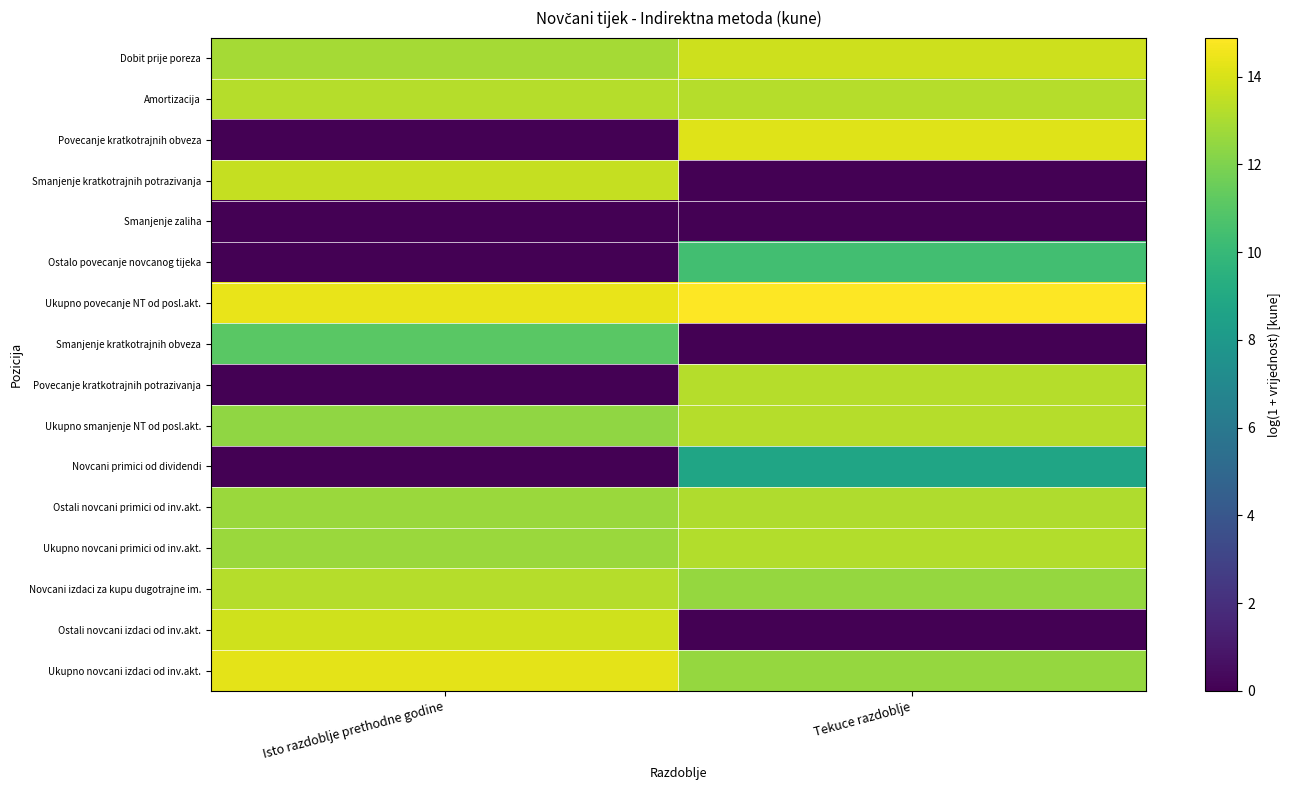

What is the difference between the highest and lowest values at Tekuce razdoblje?

14.9